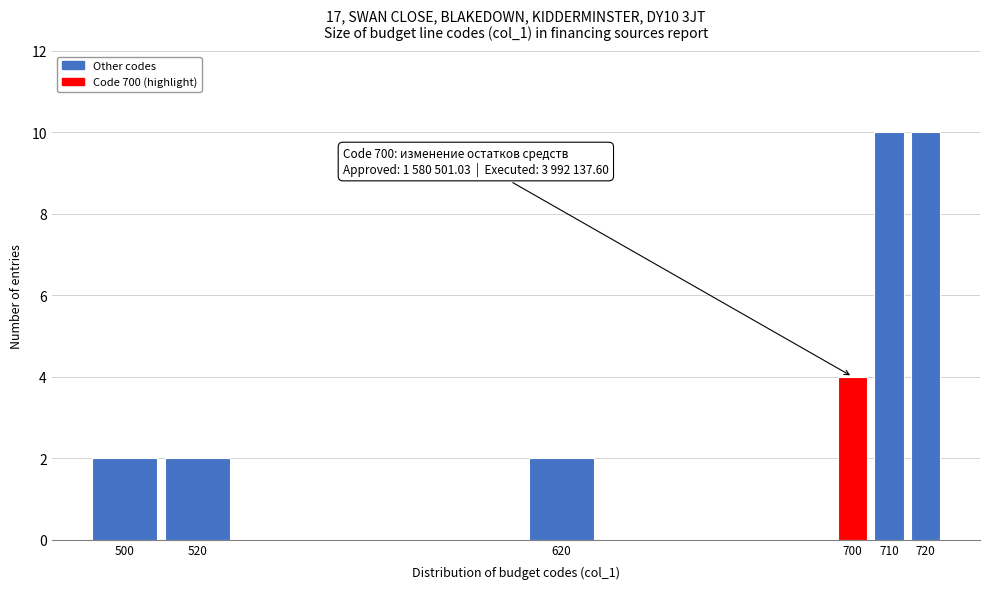

Reading left to right, transcribe all the data shown in this chart.

2	2	2	4	10	10